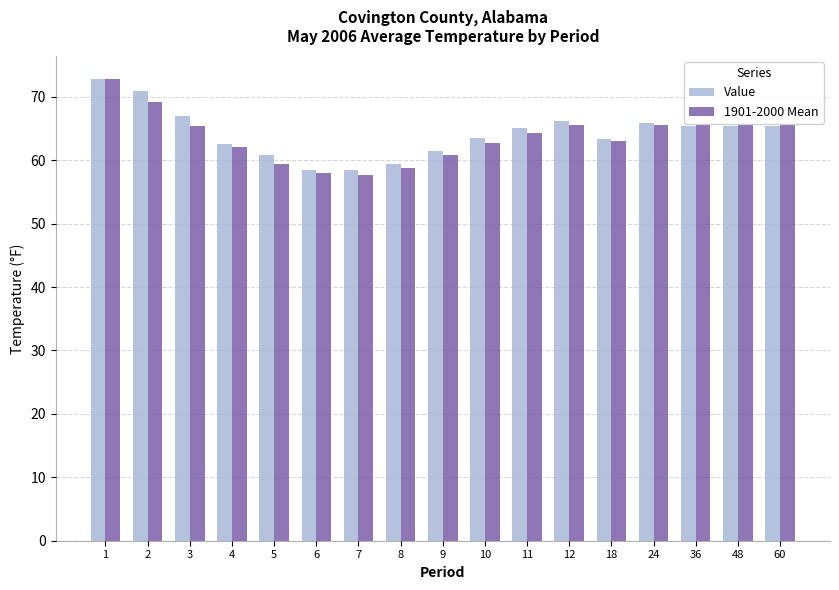

Which series changed the most between 2 and 18?

Value